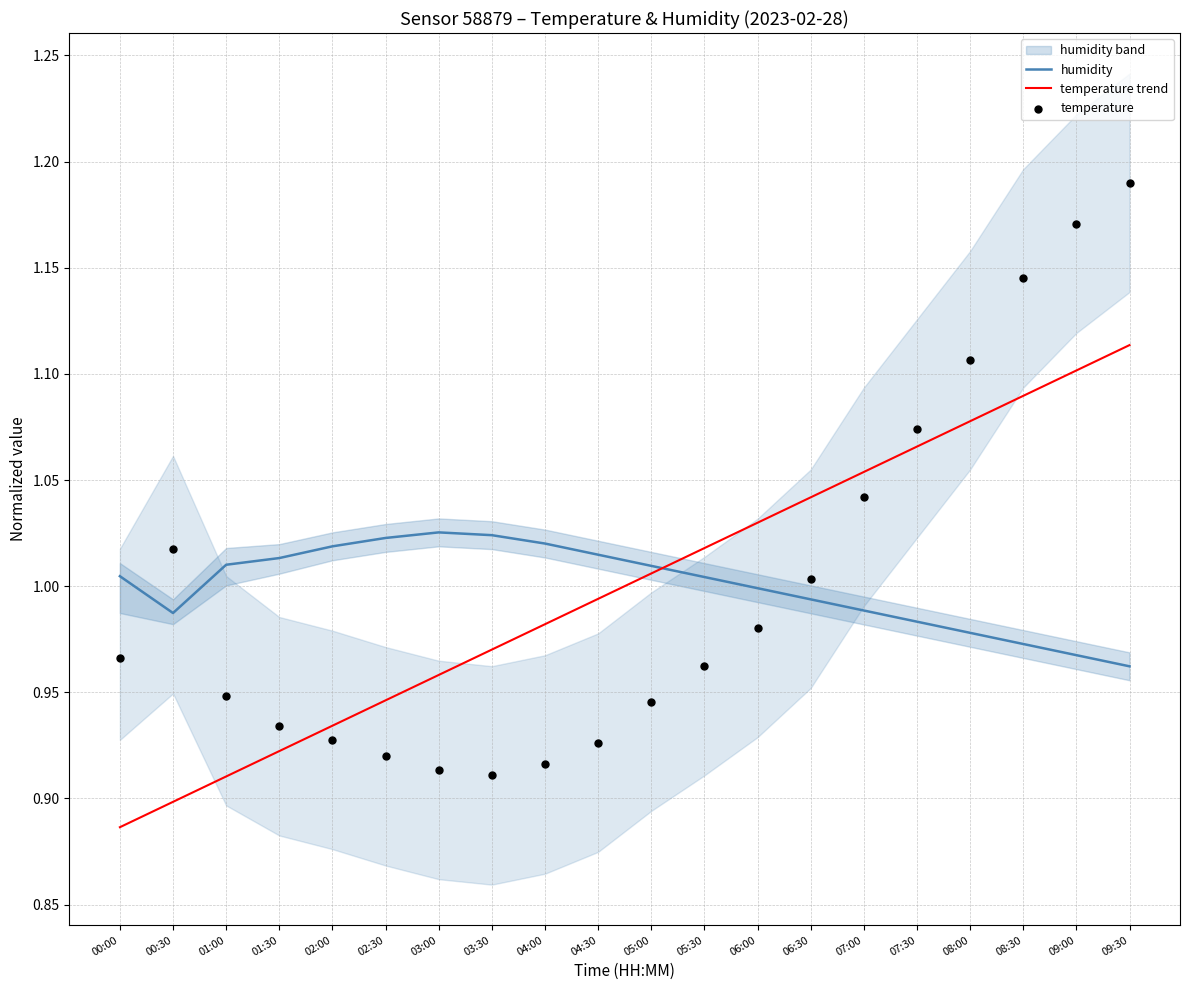

Which series has the widest spread of Y values?

temperature